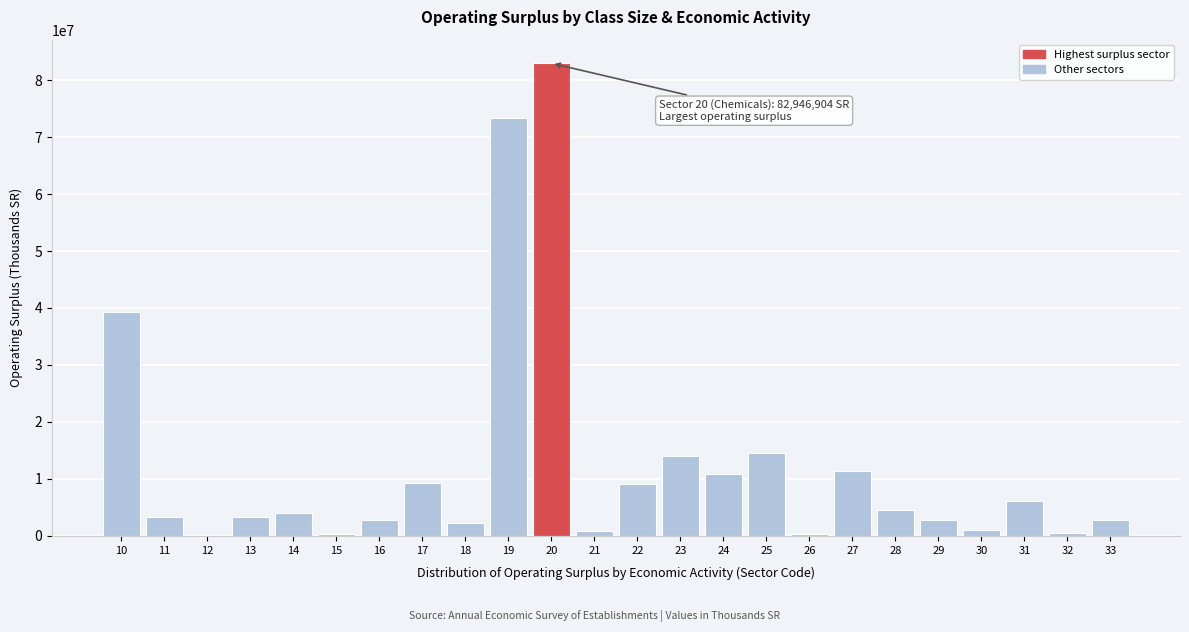

What is the ratio of the value at 17 to the value at 18?

4.1